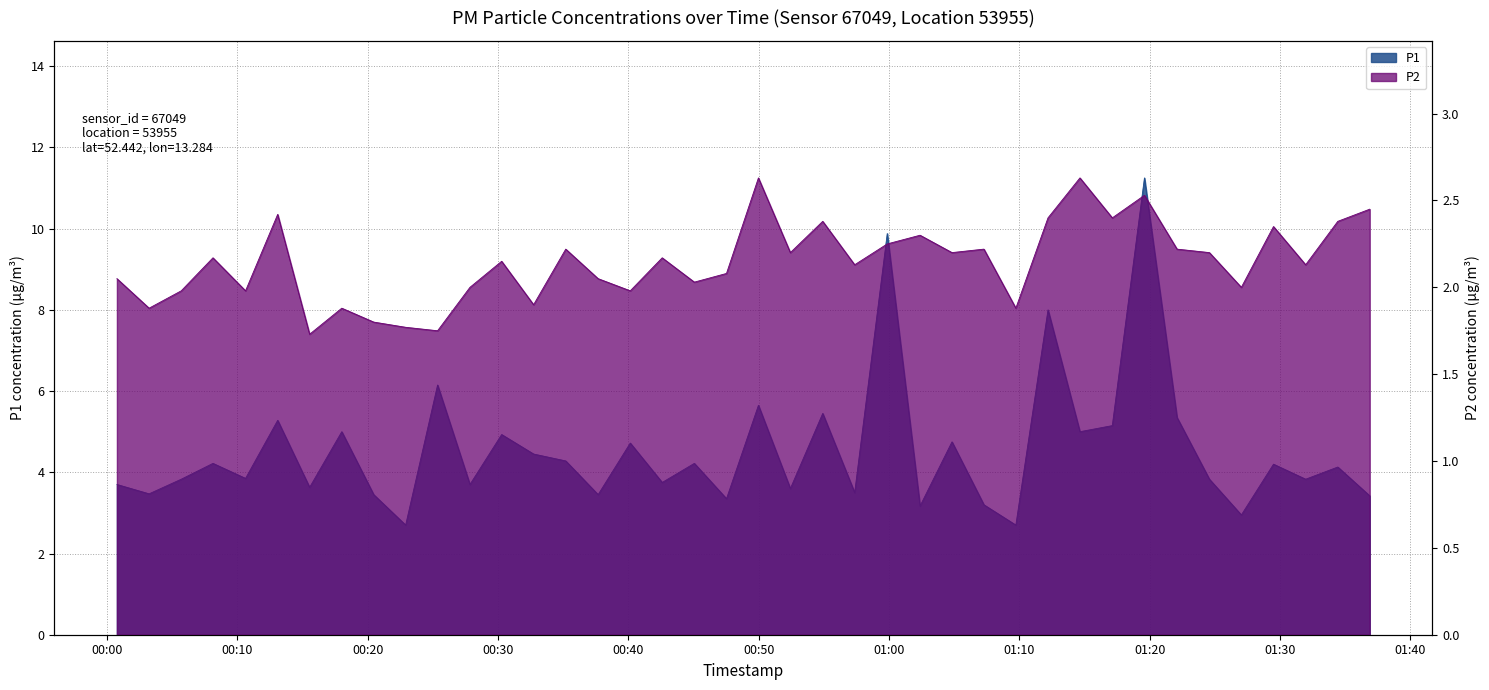

How many lines are shown in the chart?

2